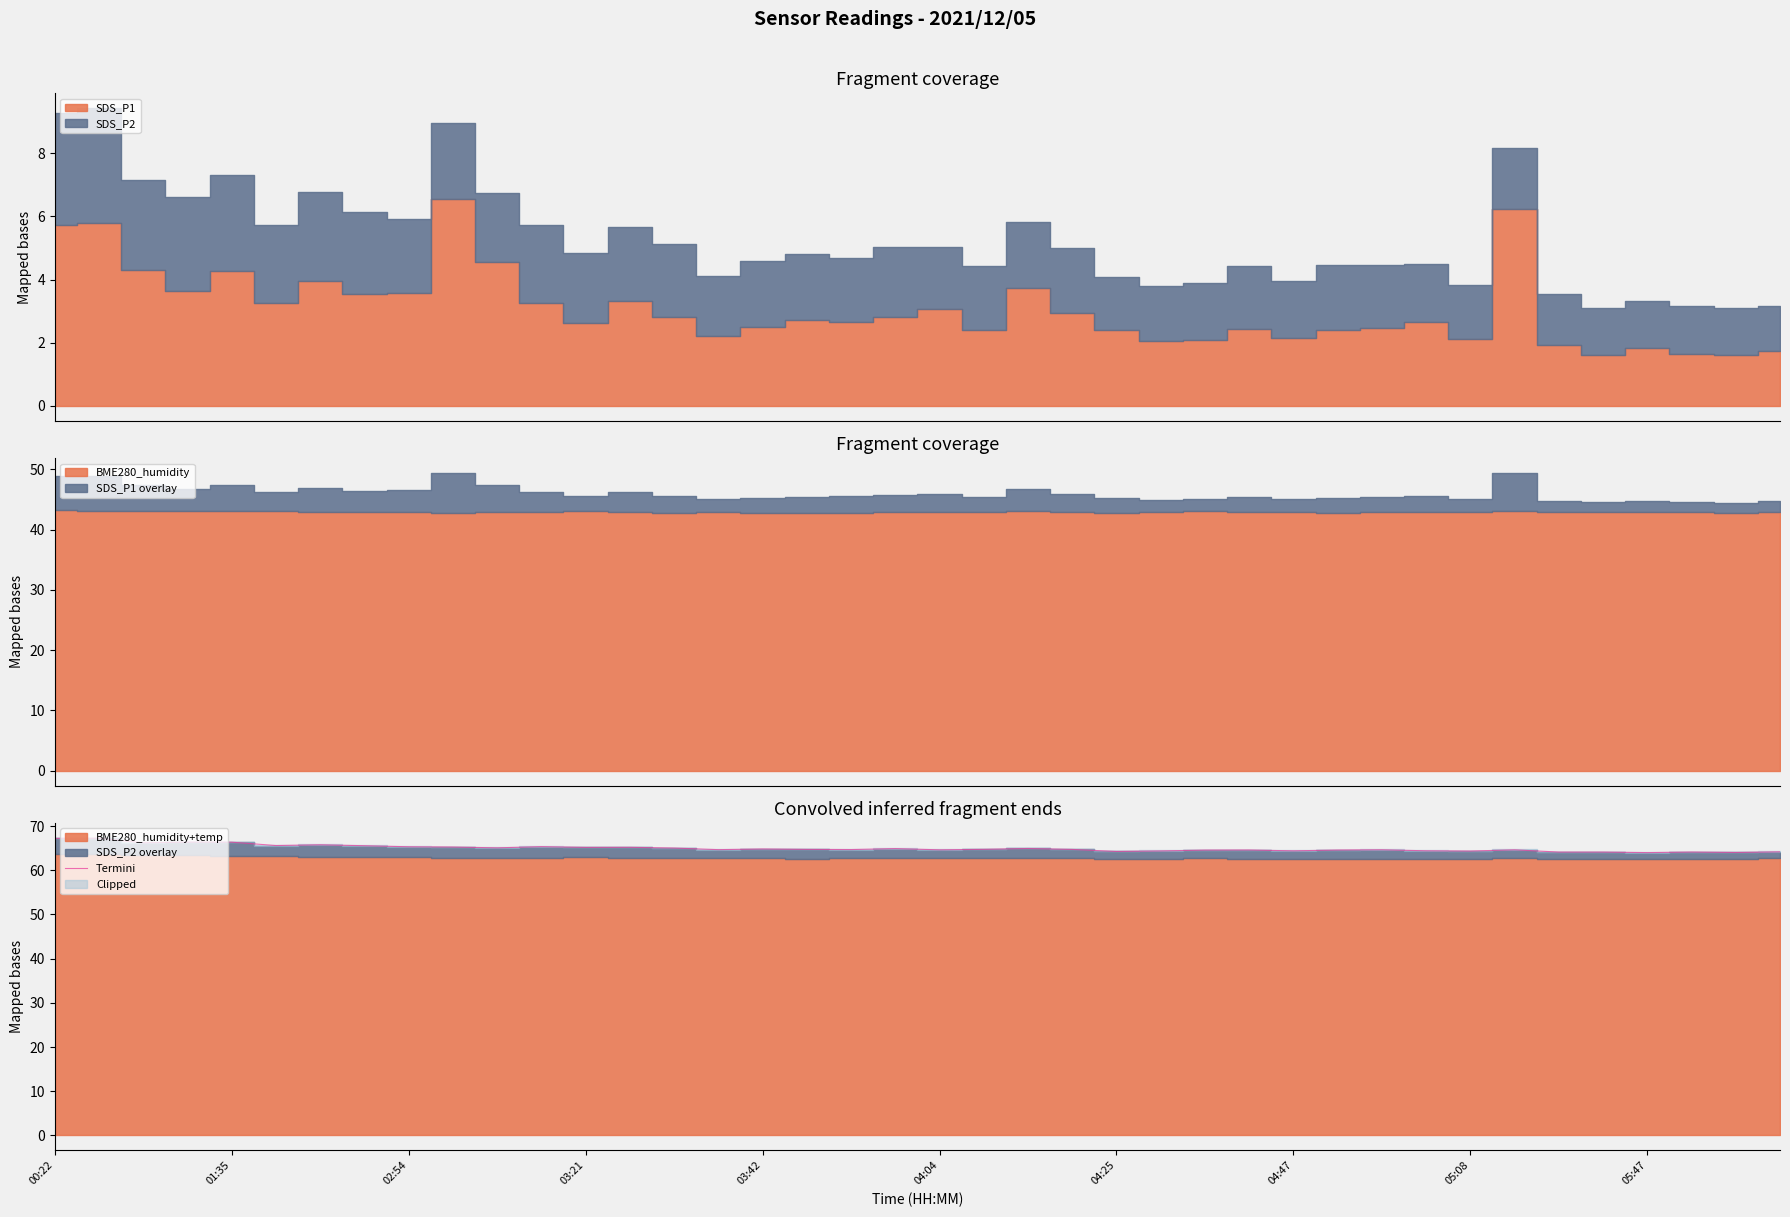

The Termini series shows 84.9 at 04:47. True or false?

False